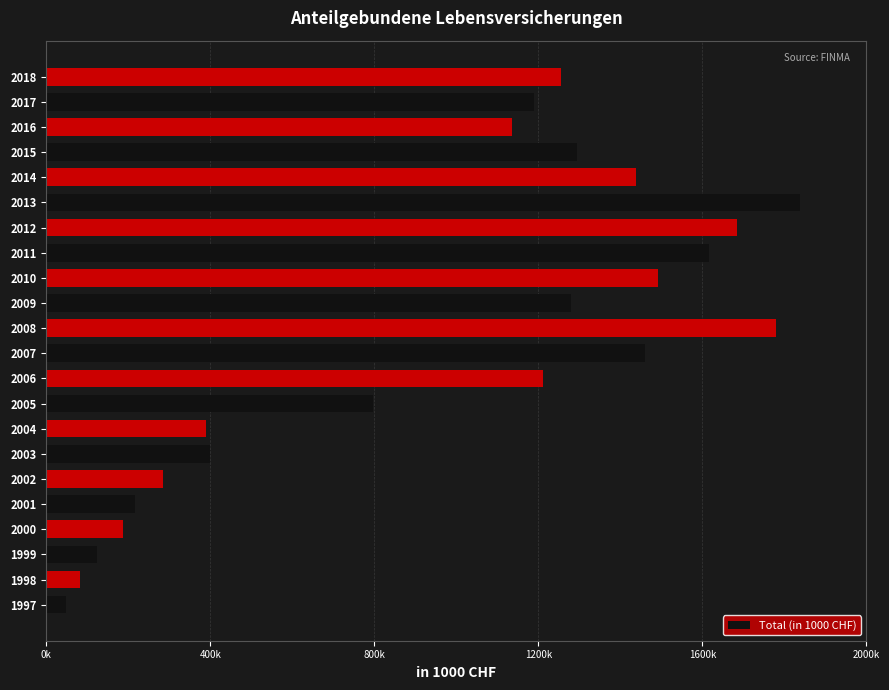

Are the bars horizontal?

Yes